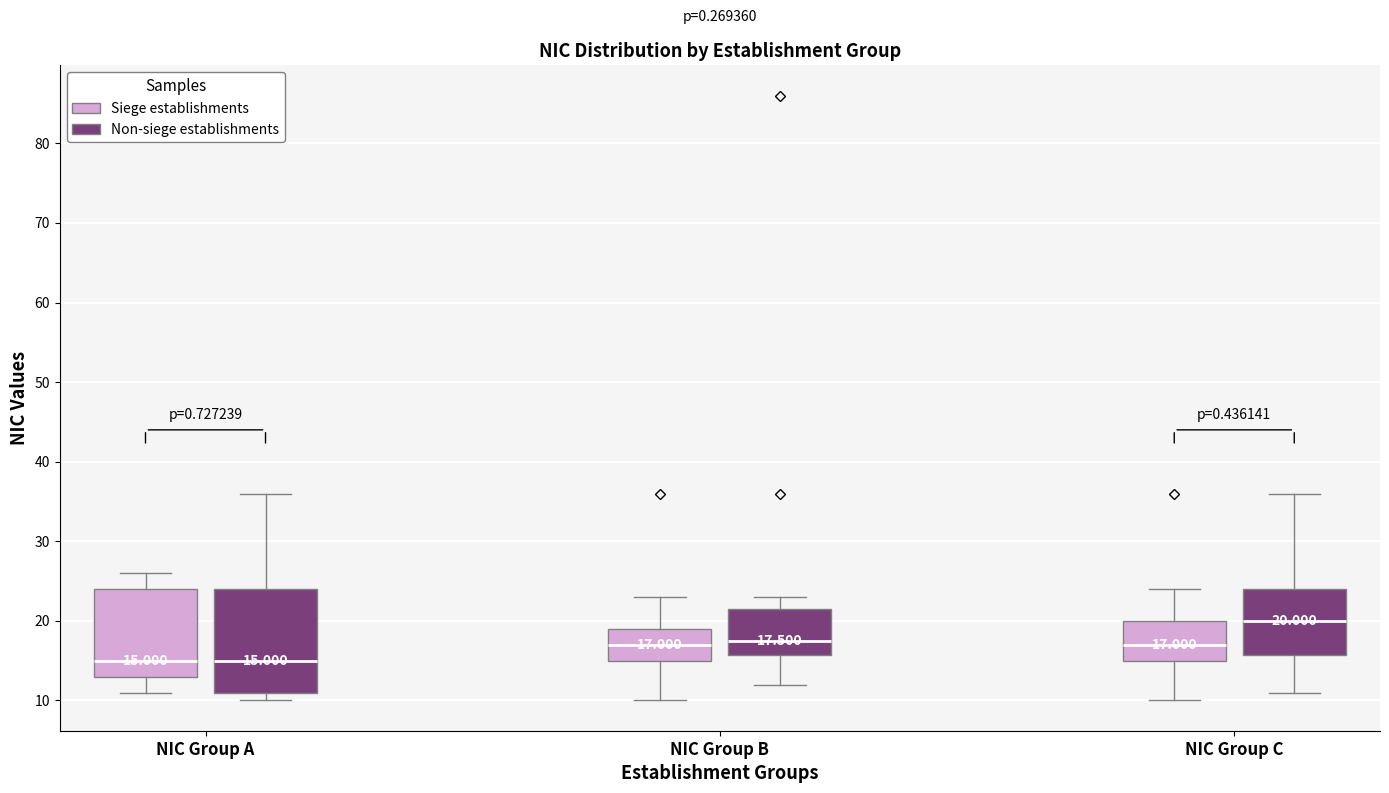

Comparing the boxes themselves (not the whiskers), which one is the tallest?

NIC Group A (Non-siege establishments)